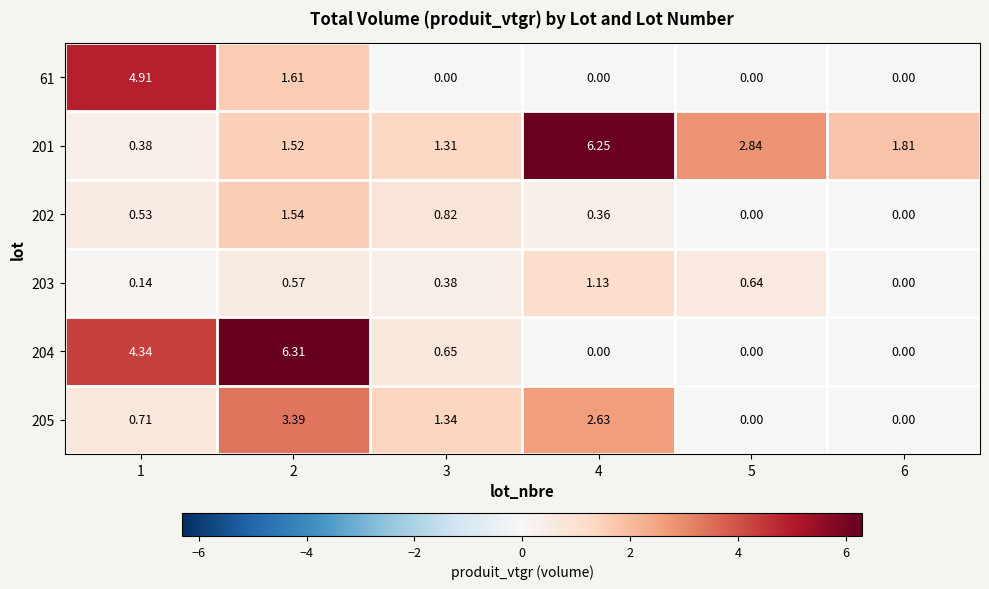

Is the value of 203 at 4 greater than the value of 205 at 5?

Yes